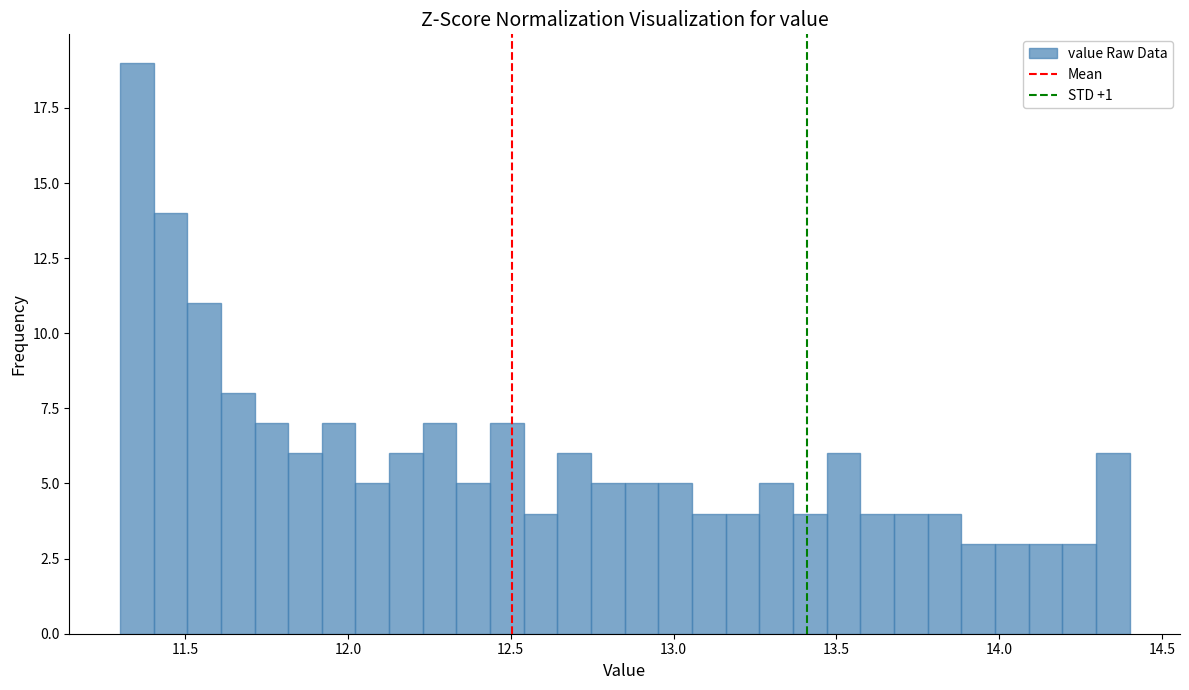

Around what value on the x-axis is the tallest bar? Give the approximate position of its centre, as read against the axis.

11.35